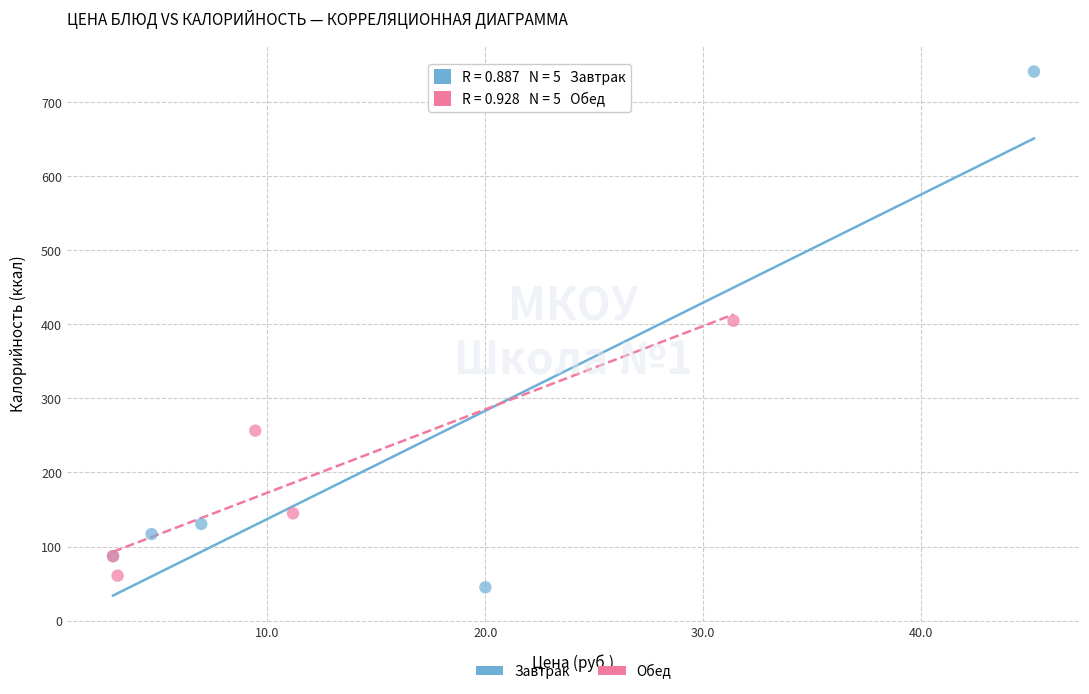

Which series contains the highest Y value?

Завтрак